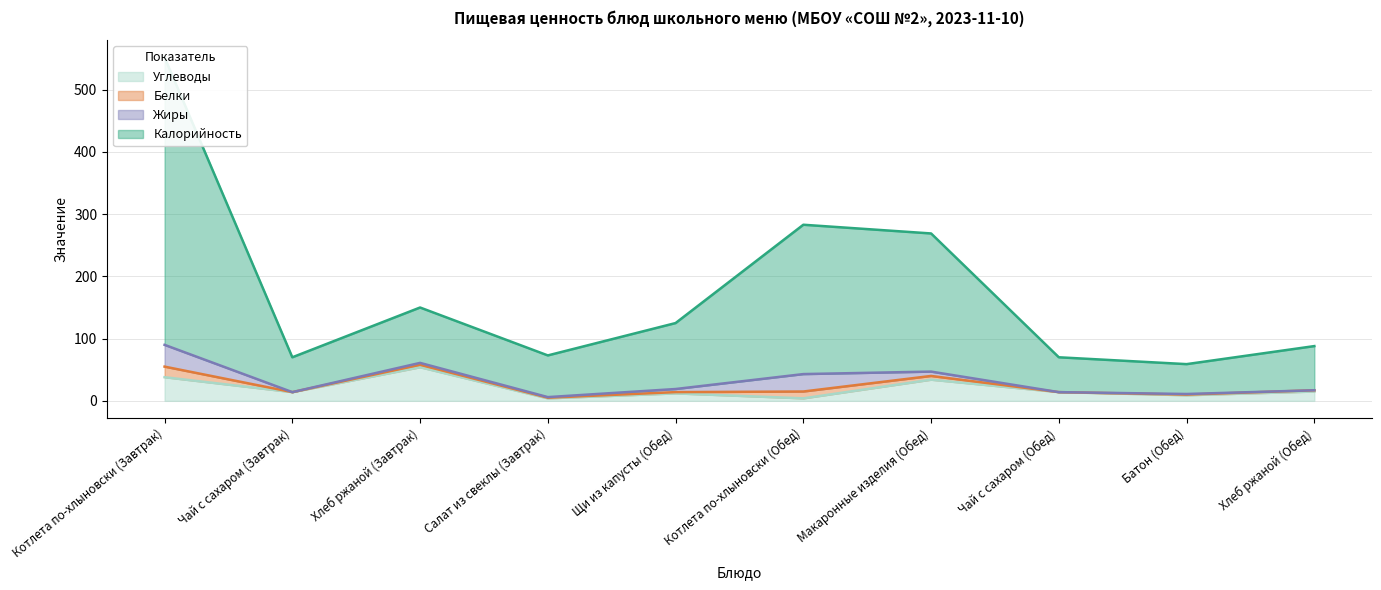

What is the spread (max minus min) of values at Хлеб ржаной (Обед)?

73